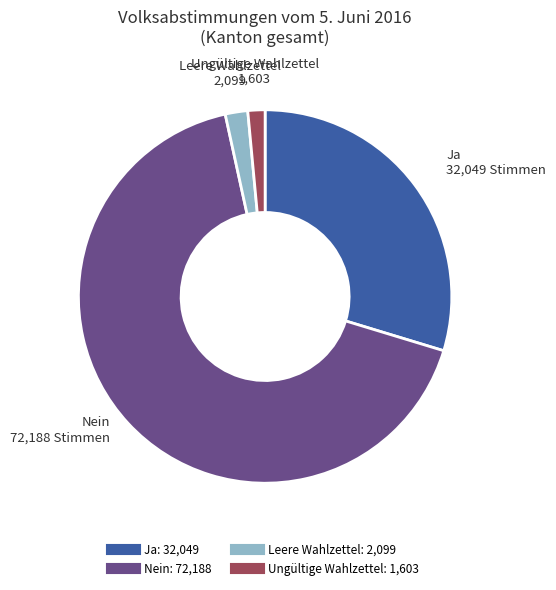

Which category has the biggest portion of the pie?

Nein